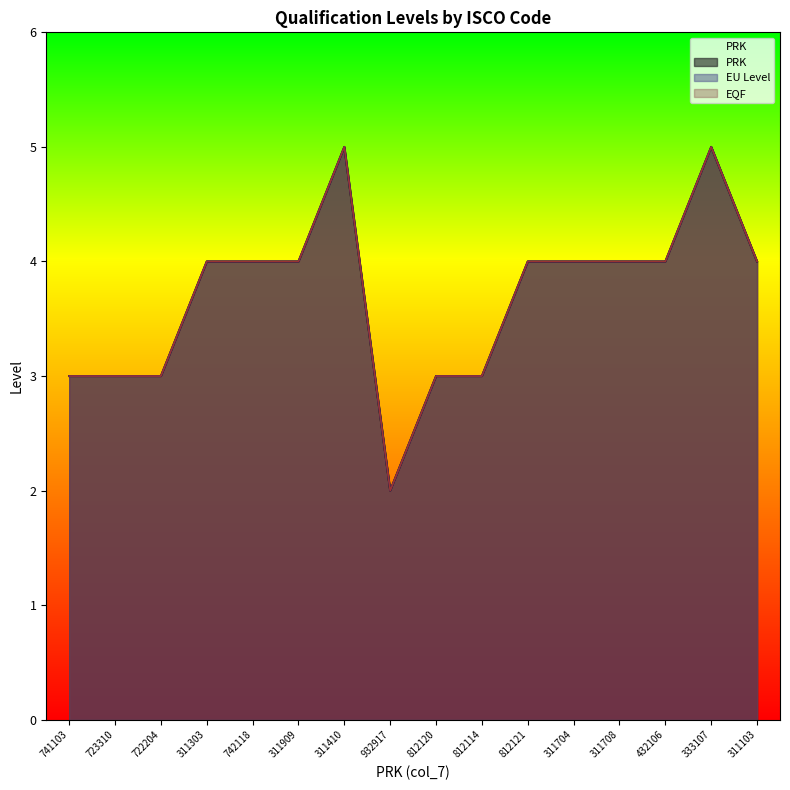

True or false: EU Level and EQF cross at least once.

False